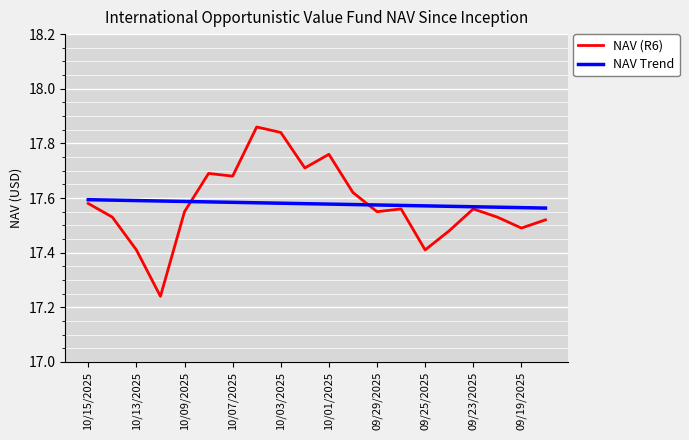

List the series in order of their peak value, lowest first.

NAV Trend, NAV (R6)